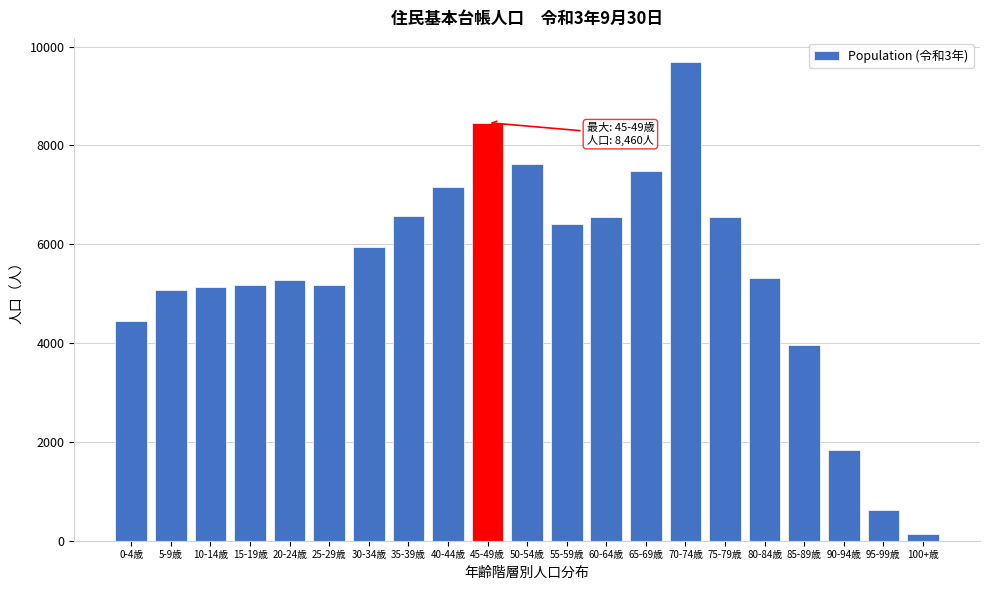

What is the difference between the maximum and minimum values?

9551